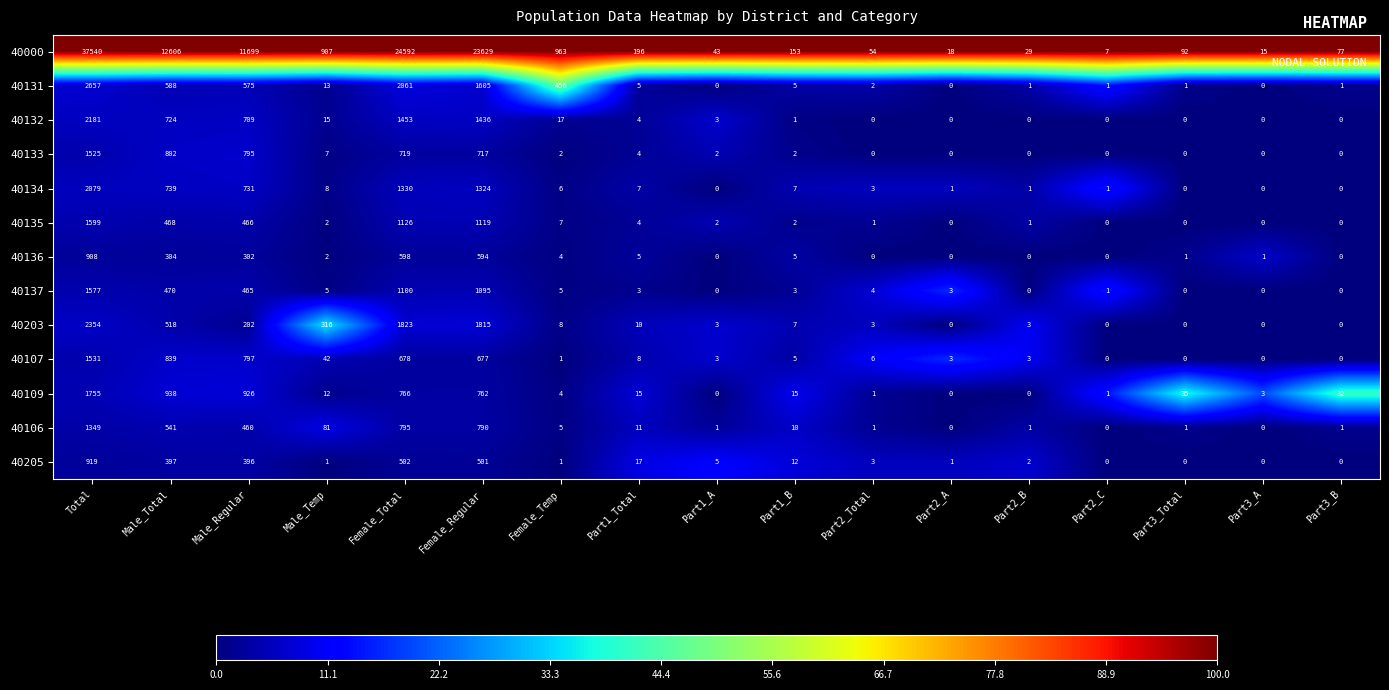

The 40106 series shows 1 at Part2_B. True or false?

True